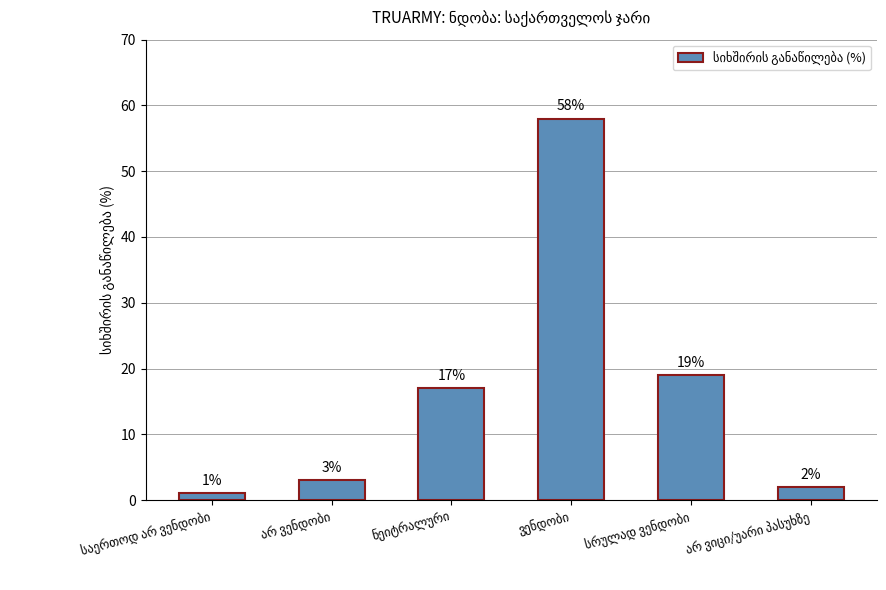

What is the difference between the maximum and minimum values?

57